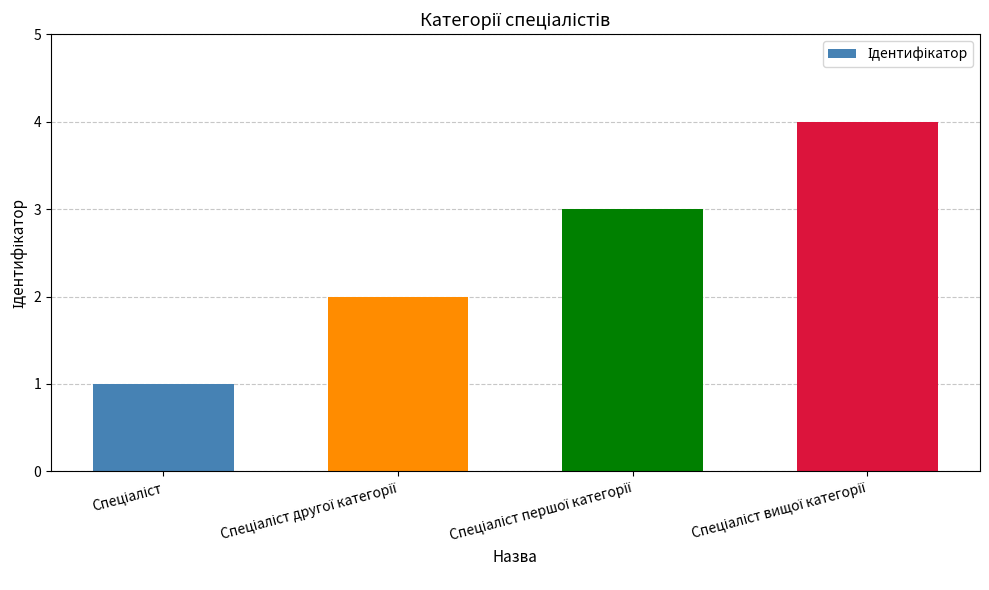

What is the minimum value shown in the chart?

1